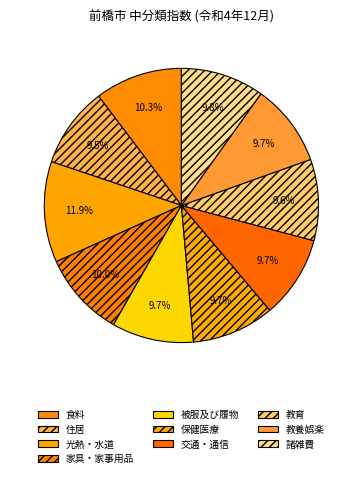

Which category has the biggest portion of the pie?

光熱・水道